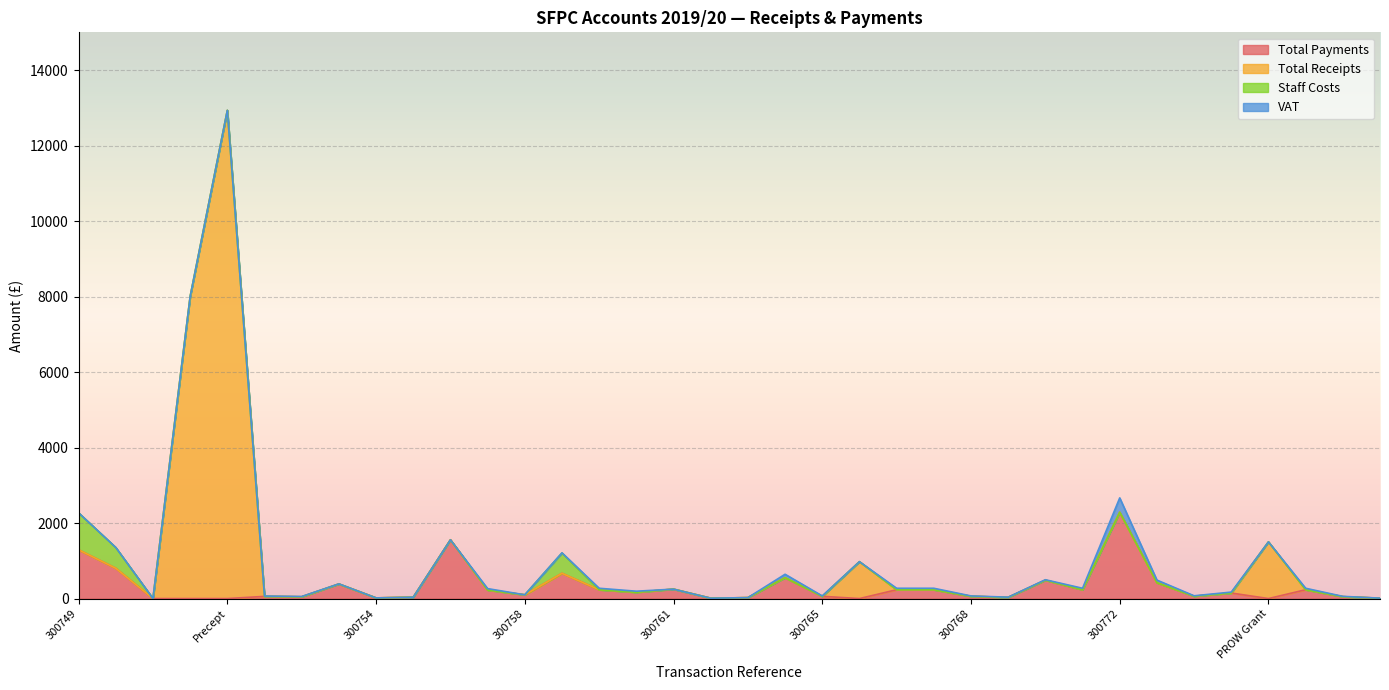

At how many categories does at least one series exceed 10408?

1